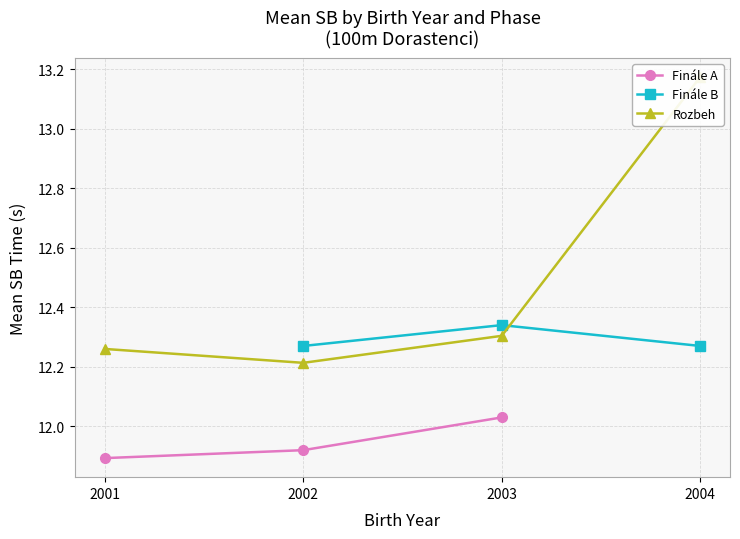

Which series has the widest spread of values?

Rozbeh